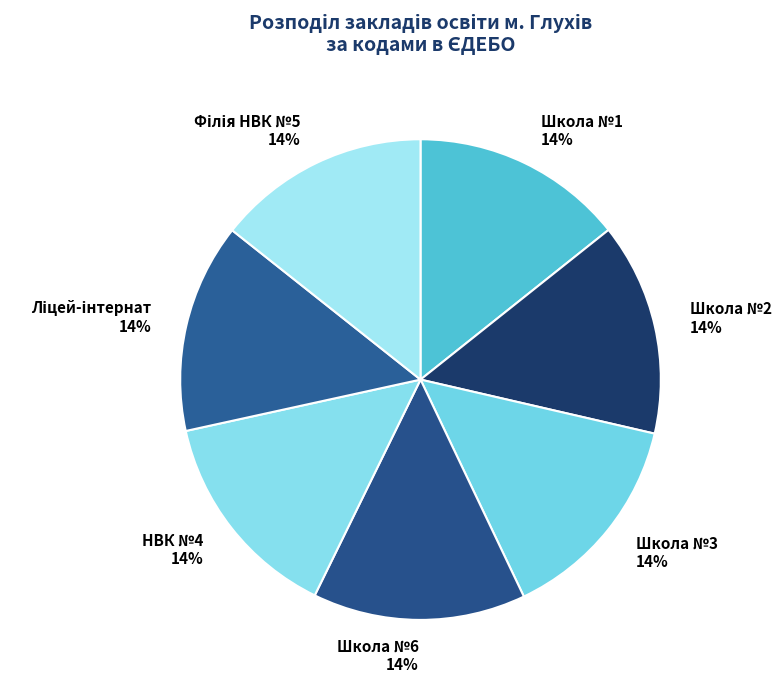

What percentage is the Школа №3 slice, to the nearest percent?

14%